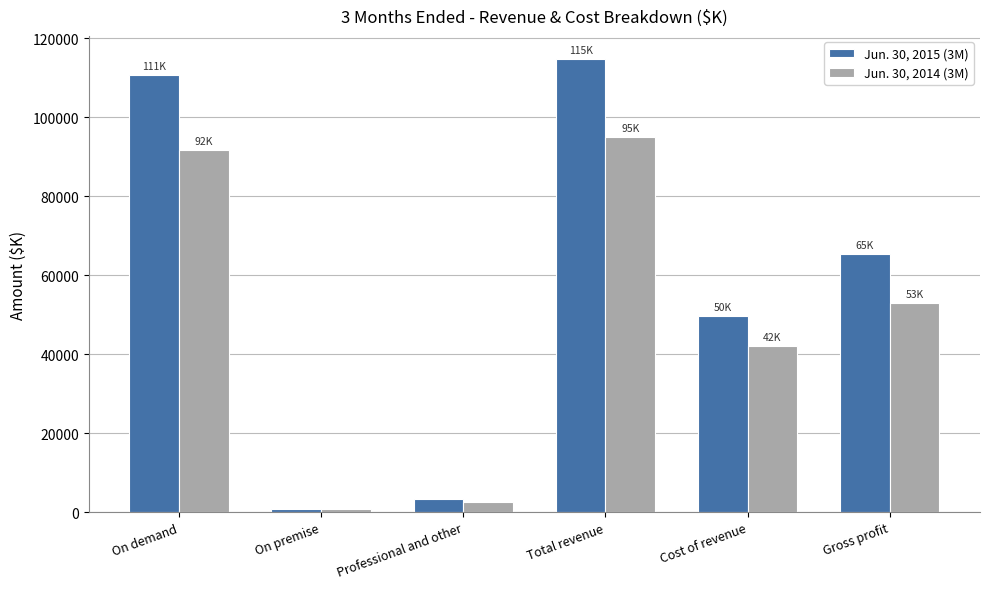

What is the difference between the second highest and minimum values in the Jun. 30, 2014 (3M) series?

90780